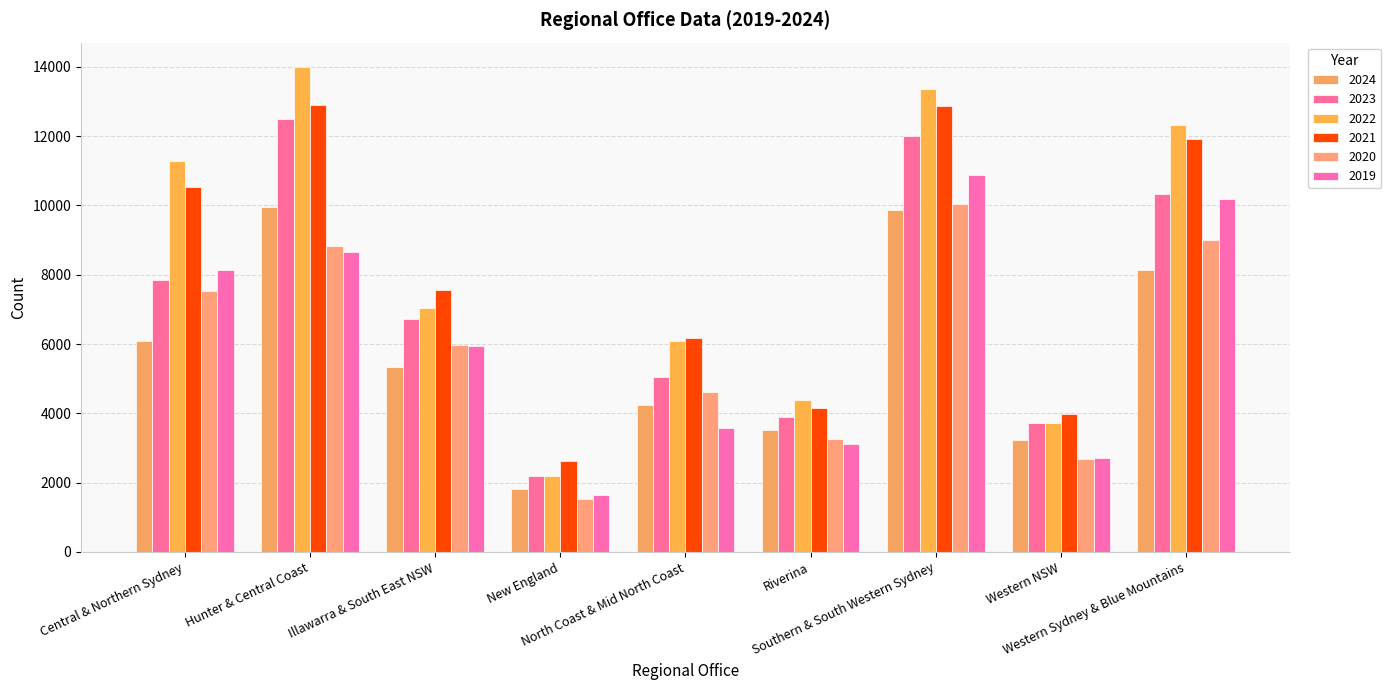

At Central & Northern Sydney, list the series in order from smallest to largest.

2024, 2020, 2023, 2019, 2021, 2022